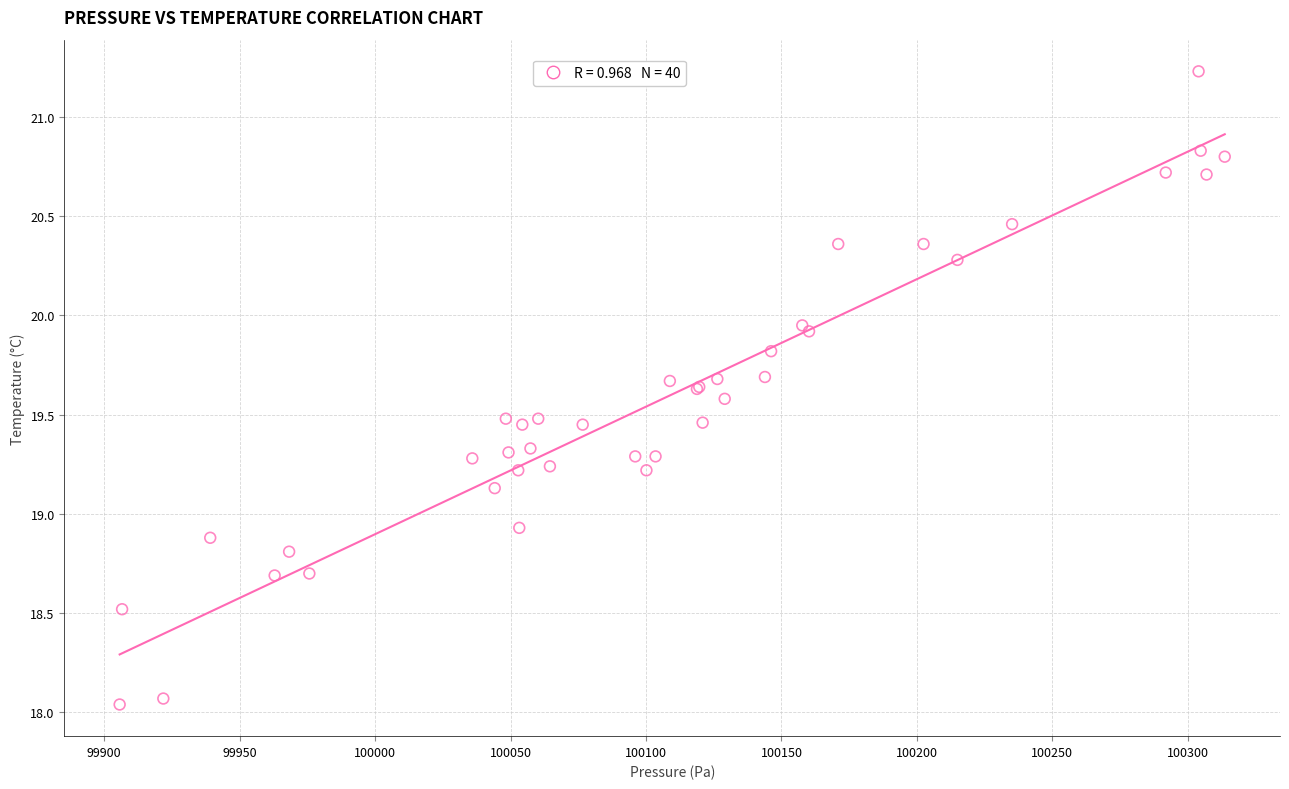

What Y value in the scatter plot is closest to 19?

18.9